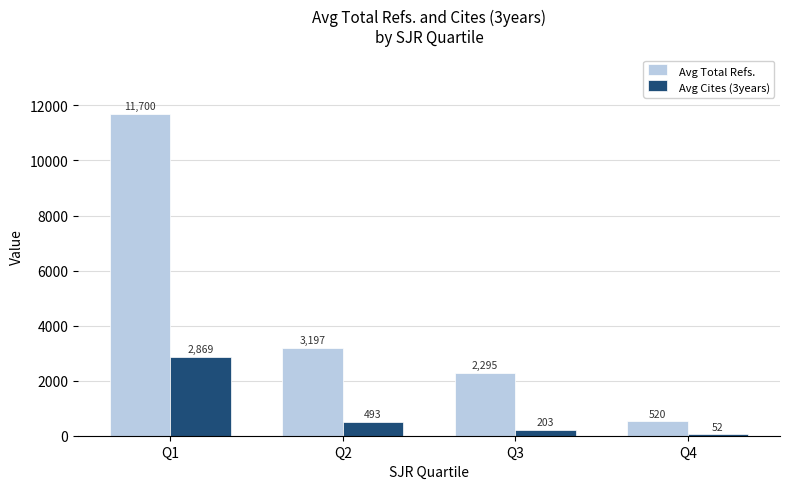

The Avg Total Refs. series shows 1375 at Q3. True or false?

False